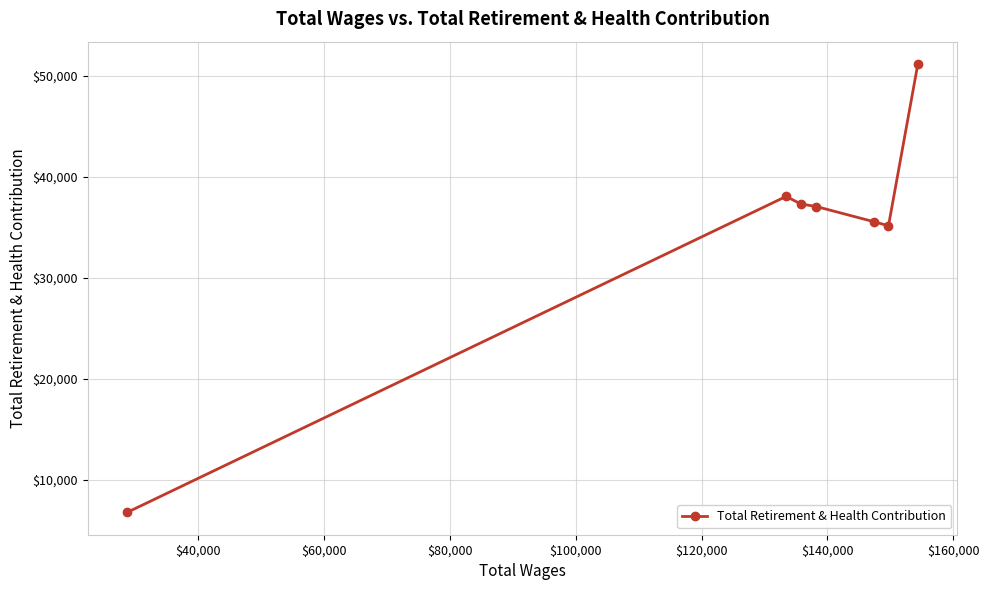

What is the value of the 1st point from the left?

6777